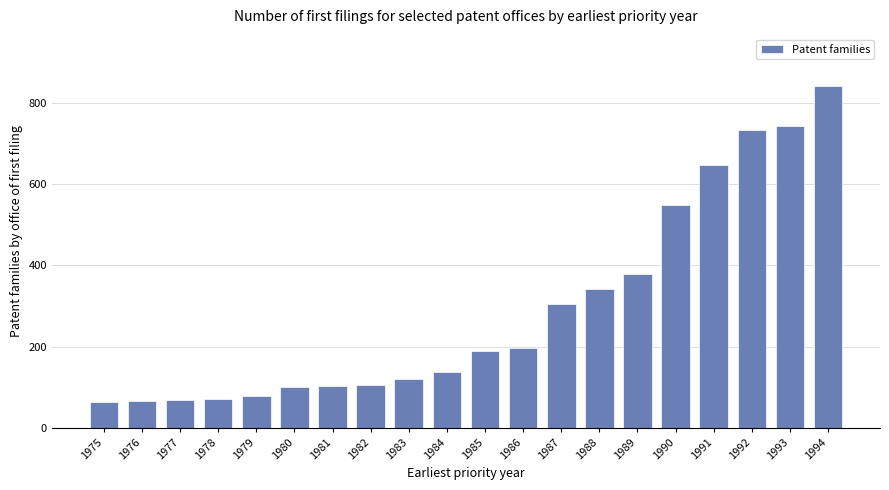

What is the change in value from 1984 to 1989?

+242